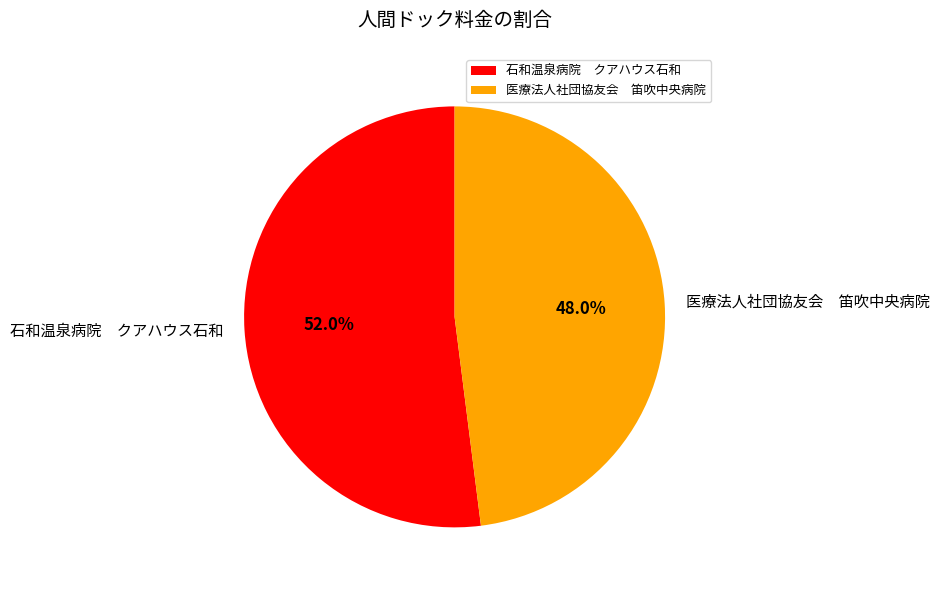

How many slices are in this pie chart?

2